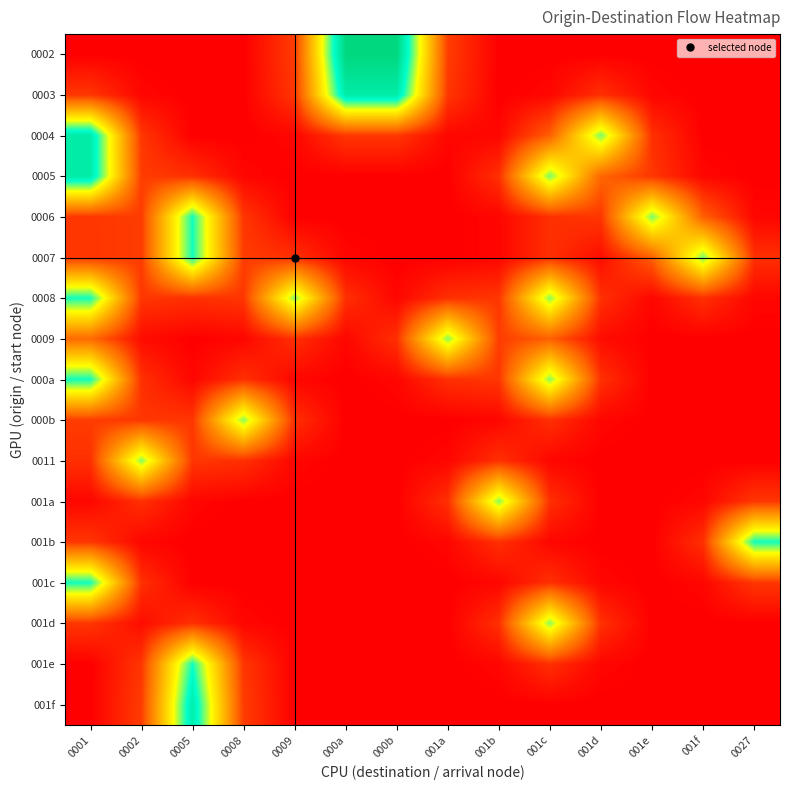

Reading left to right, transcribe all the data shown in this chart.

0002: 0001=0.0	0002=0.0	0005=0.0	0008=0.0	0009=0.1	000a=0.9	000b=0.9	001a=0.1	001b=0.0	001c=0.0	001d=0.0	001e=0.0	001f=0.0	0027=0.0
0003: 0001=0.1	0002=0.0	0005=0.0	0008=0.0	0009=0.1	000a=0.8	000b=0.8	001a=0.1	001b=0.0	001c=0.0	001d=0.1	001e=0.0	001f=0.0	0027=0.0
0004: 0001=0.8	0002=0.1	0005=0.0	0008=0.0	0009=0.0	000a=0.1	000b=0.1	001a=0.0	001b=0.0	001c=0.2	001d=0.6	001e=0.1	001f=0.0	0027=0.0
0005: 0001=0.8	0002=0.1	0005=0.1	0008=0.0	0009=0.0	000a=0.0	000b=0.0	001a=0.0	001b=0.1	001c=0.6	001d=0.2	001e=0.1	001f=0.0	0027=0.0
0006: 0001=0.1	0002=0.1	0005=0.7	0008=0.1	0009=0.0	000a=0.0	000b=0.0	001a=0.0	001b=0.0	001c=0.1	001d=0.1	001e=0.6	001f=0.2	0027=0.0
0007: 0001=0.1	0002=0.1	0005=0.7	0008=0.1	0009=0.1	000a=0.0	000b=0.0	001a=0.0	001b=0.0	001c=0.1	001d=0.0	001e=0.2	001f=0.6	0027=0.1
0008: 0001=0.7	0002=0.1	0005=0.1	0008=0.1	0009=0.6	000a=0.1	000b=0.0	001a=0.1	001b=0.1	001c=0.6	001d=0.1	001e=0.0	001f=0.1	0027=0.0
0009: 0001=0.2	0002=0.0	0005=0.0	0008=0.0	0009=0.1	000a=0.0	000b=0.1	001a=0.6	001b=0.1	001c=0.2	001d=0.0	001e=0.0	001f=0.0	0027=0.0
000a: 0001=0.7	0002=0.1	0005=0.0	0008=0.1	0009=0.0	000a=0.0	000b=0.0	001a=0.1	001b=0.1	001c=0.6	001d=0.1	001e=0.0	001f=0.0	0027=0.0
000b: 0001=0.1	0002=0.1	0005=0.1	0008=0.6	0009=0.1	000a=0.0	000b=0.0	001a=0.0	001b=0.0	001c=0.1	001d=0.0	001e=0.0	001f=0.0	0027=0.0
0011: 0001=0.1	0002=0.6	0005=0.1	0008=0.1	0009=0.0	000a=0.0	000b=0.0	001a=0.0	001b=0.1	001c=0.0	001d=0.0	001e=0.0	001f=0.0	0027=0.0
001a: 0001=0.0	0002=0.1	0005=0.0	0008=0.0	0009=0.0	000a=0.0	000b=0.0	001a=0.1	001b=0.6	001c=0.1	001d=0.0	001e=0.0	001f=0.0	0027=0.1
001b: 0001=0.1	0002=0.0	0005=0.0	0008=0.0	0009=0.0	000a=0.0	000b=0.0	001a=0.0	001b=0.1	001c=0.0	001d=0.0	001e=0.0	001f=0.1	0027=0.7
001c: 0001=0.7	0002=0.1	0005=0.0	0008=0.0	0009=0.0	000a=0.0	000b=0.0	001a=0.0	001b=0.0	001c=0.1	001d=0.0	001e=0.0	001f=0.0	0027=0.1
001d: 0001=0.1	0002=0.0	0005=0.1	0008=0.0	0009=0.0	000a=0.0	000b=0.0	001a=0.0	001b=0.1	001c=0.6	001d=0.1	001e=0.0	001f=0.0	0027=0.0
001e: 0001=0.0	0002=0.1	0005=0.7	0008=0.1	0009=0.0	000a=0.0	000b=0.0	001a=0.0	001b=0.0	001c=0.1	001d=0.0	001e=0.0	001f=0.0	0027=0.0
001f: 0001=0.0	0002=0.1	0005=0.8	0008=0.1	0009=0.0	000a=0.0	000b=0.0	001a=0.0	001b=0.0	001c=0.0	001d=0.0	001e=0.0	001f=0.0	0027=0.0